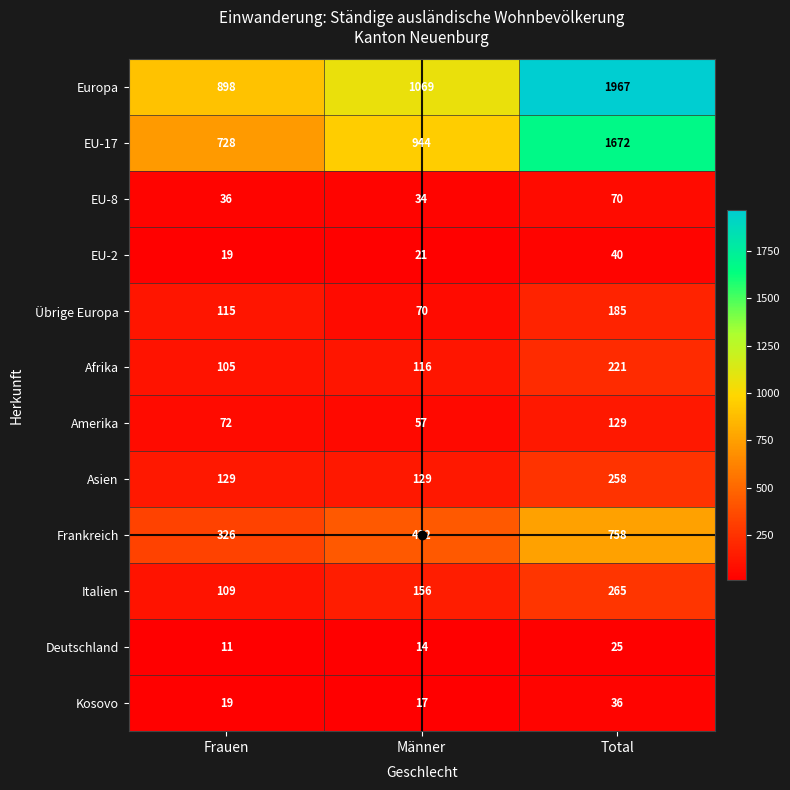

At how many categories does at least one series exceed 749?

3